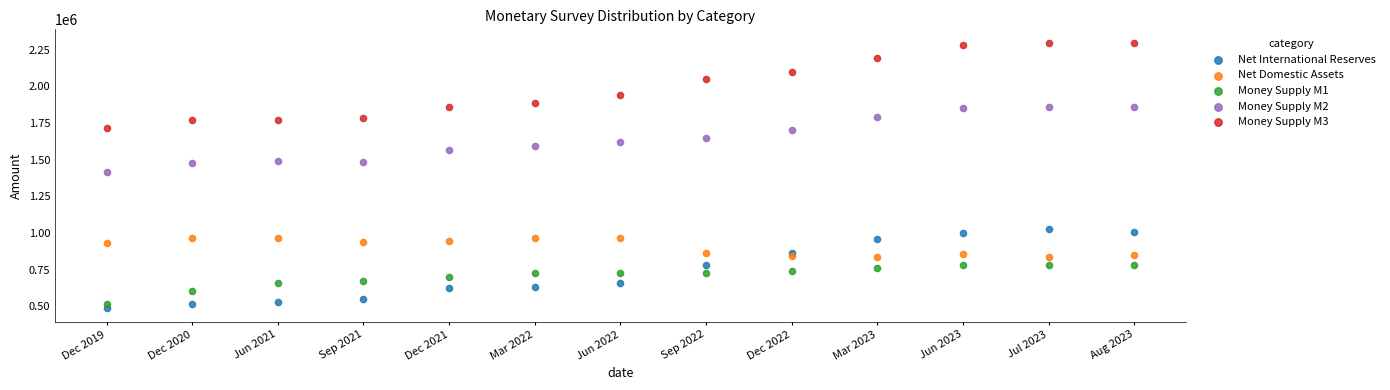

Which series has the largest Y range (max minus min)?

Money Supply M3